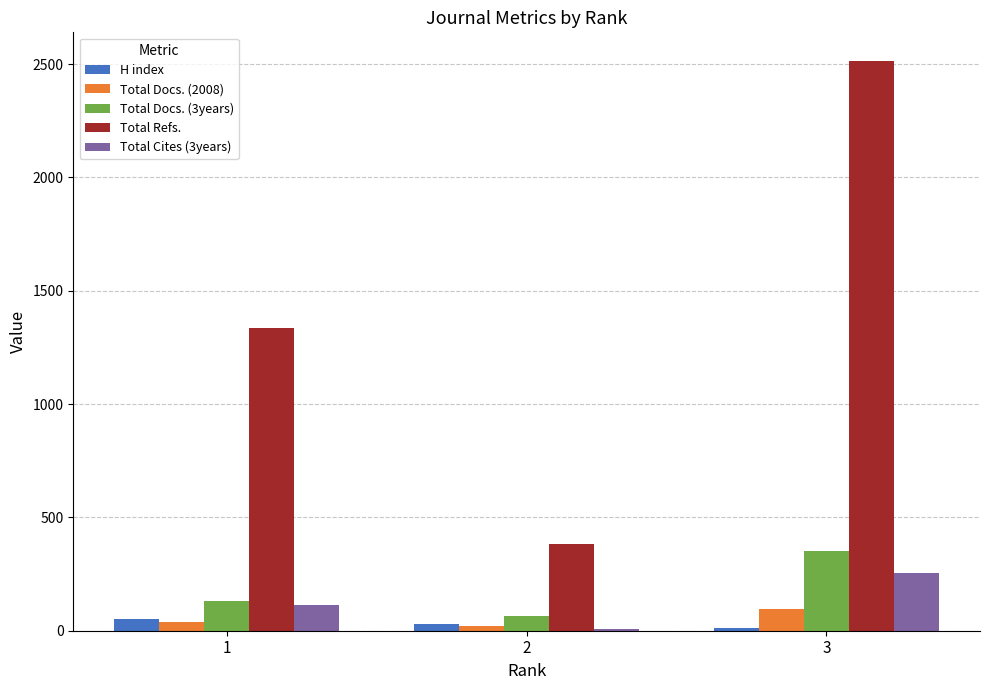

What is the minimum value for Total Docs. (3years)?

64